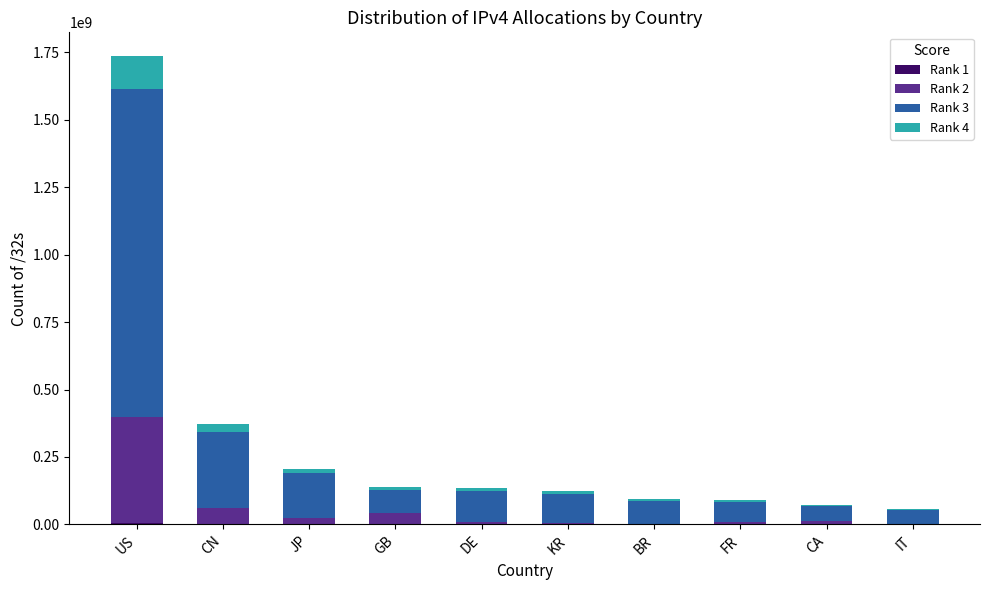

At which category is the sum across all series the highest?

US